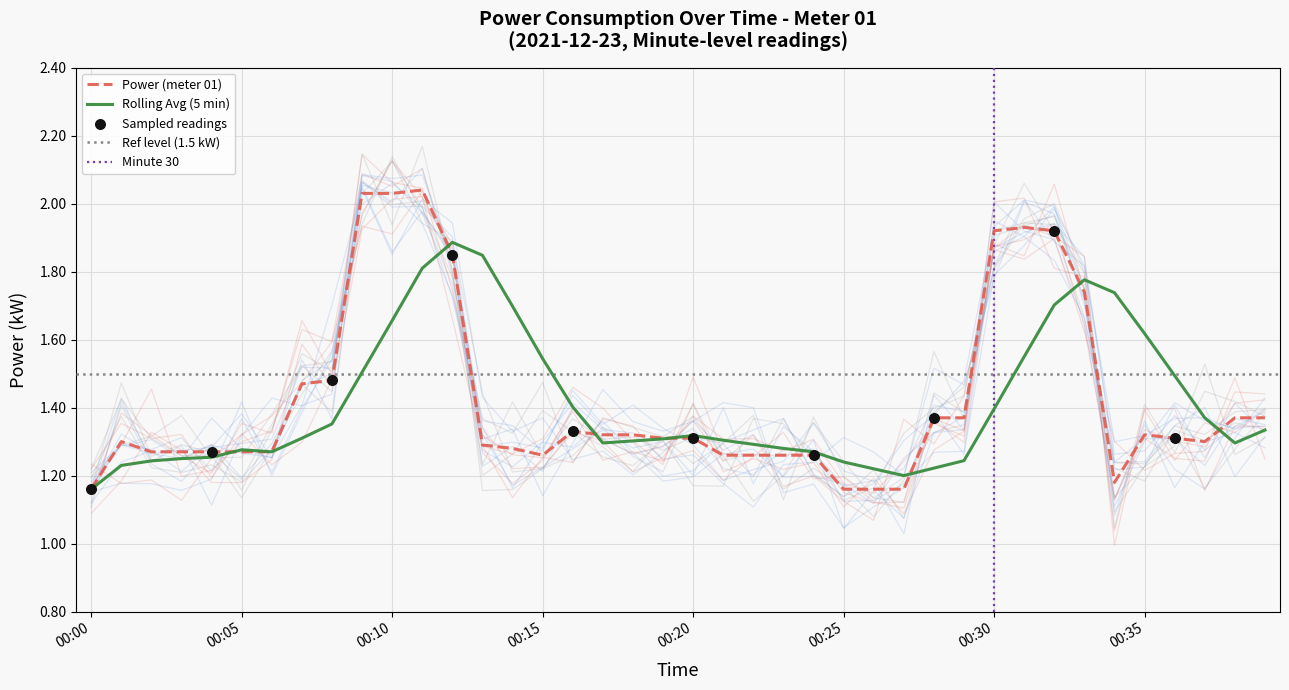

Which has a higher value, 00:33 or 00:37?

00:33